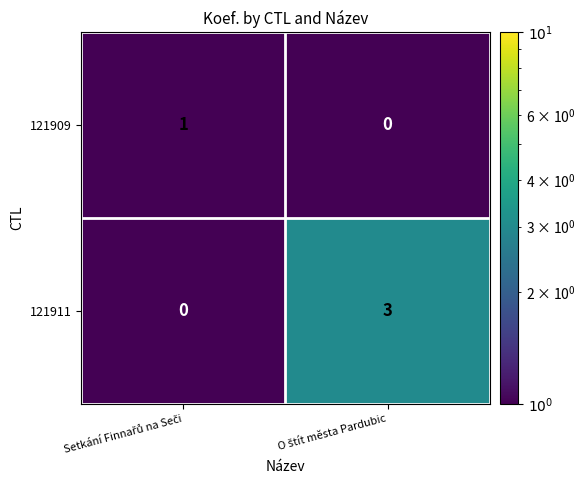

How many distinct data groups are displayed?

2